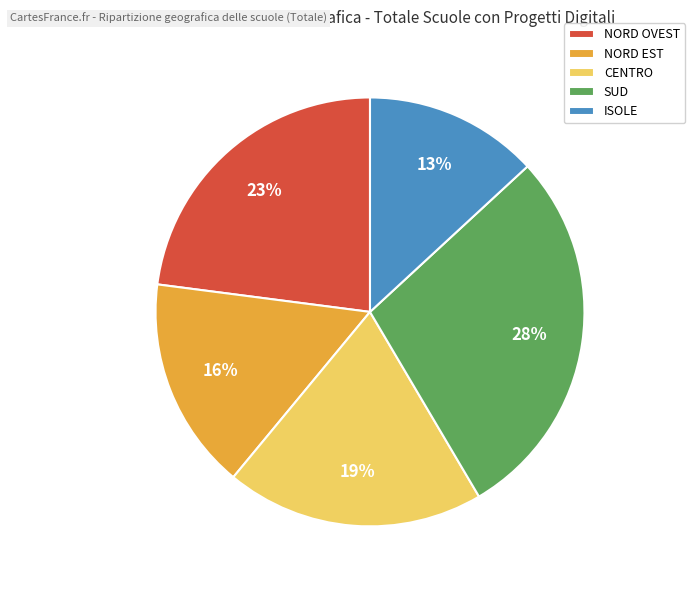

Count the number of slices in the pie.

5